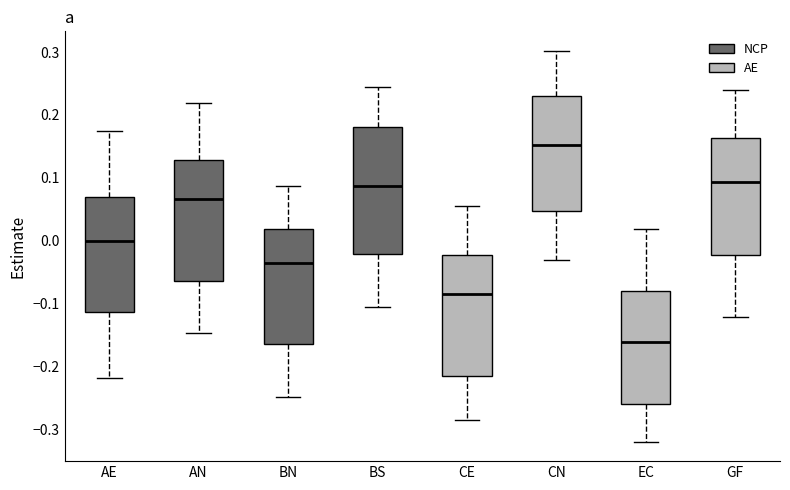

Which box has the highest median line?

CN